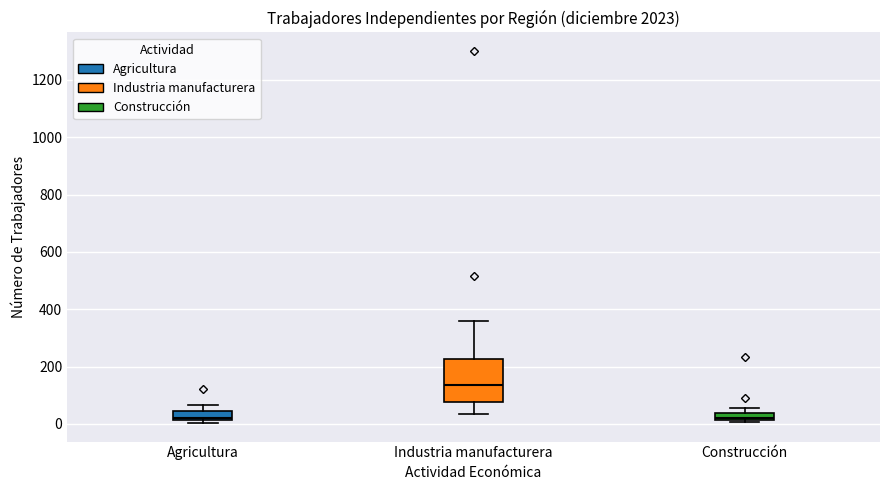

Comparing the boxes themselves (not the whiskers), which one is the tallest?

Industria manufacturera